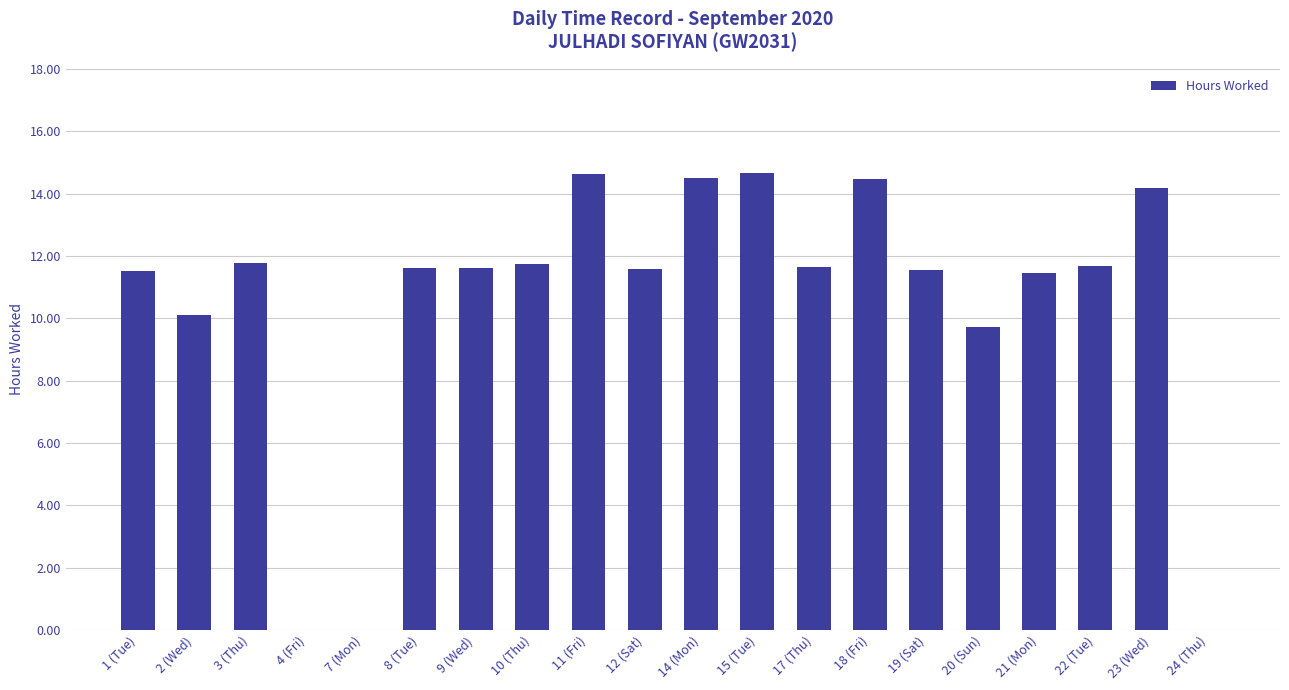

What is the sum of all values?

208.4